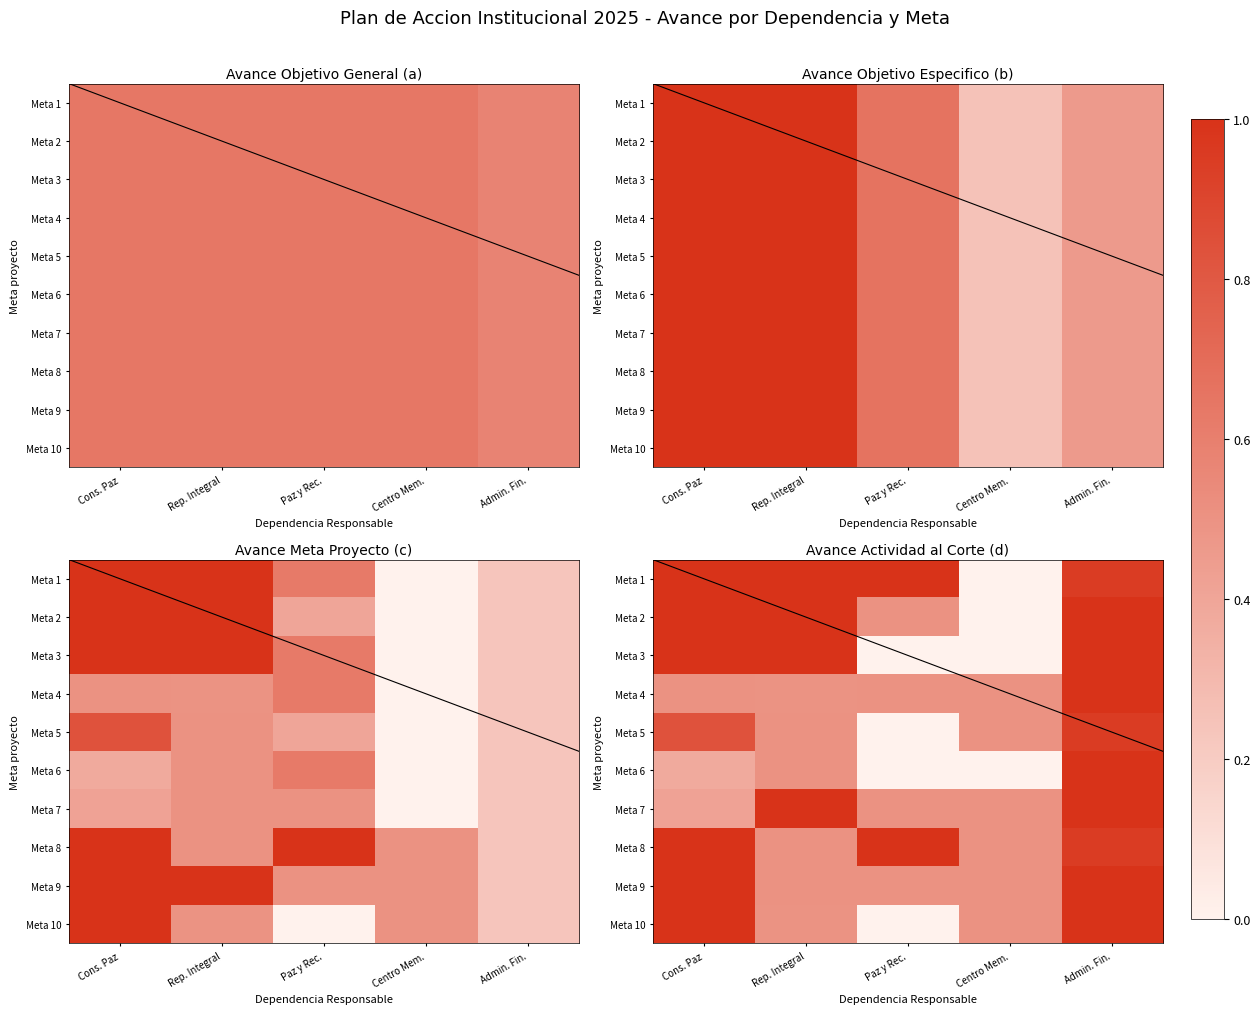

Is it true that Meta 5 equals 0.8 at Cons. Paz?

True